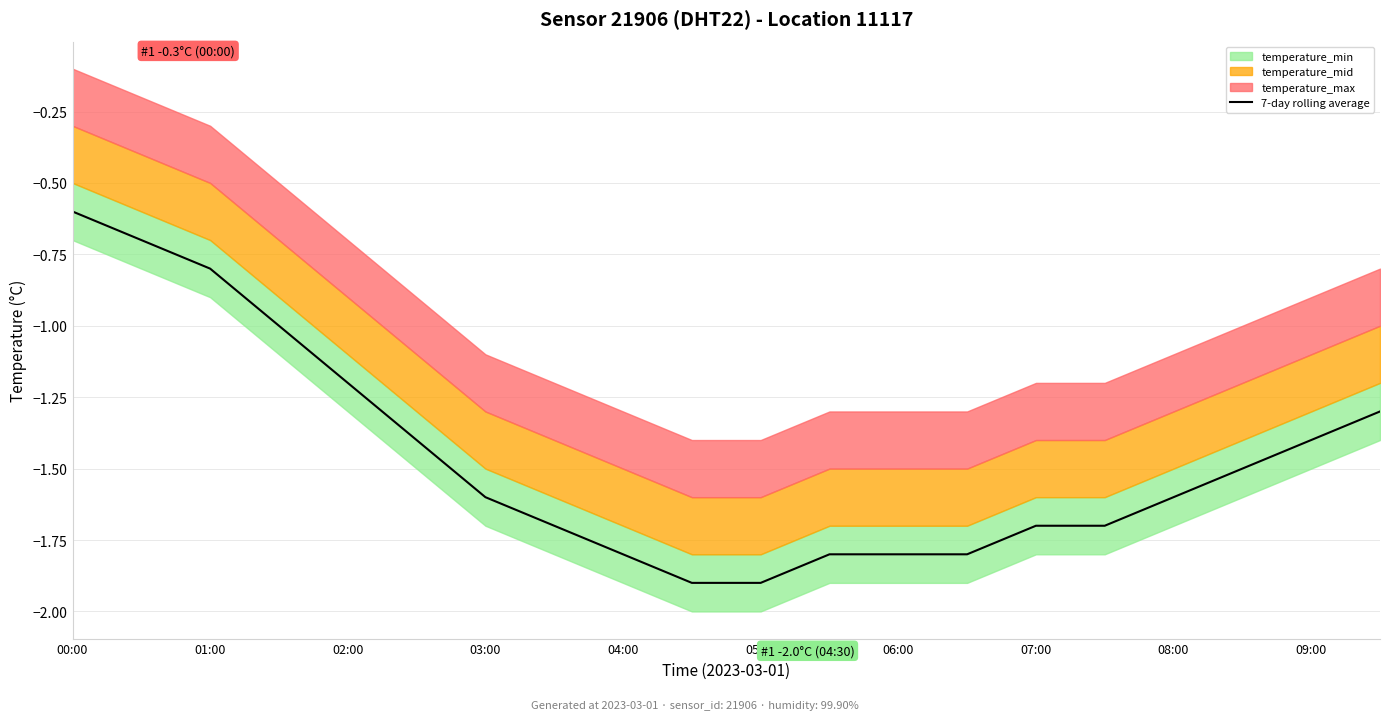

What is the maximum value for 7-day rolling average?

-0.6